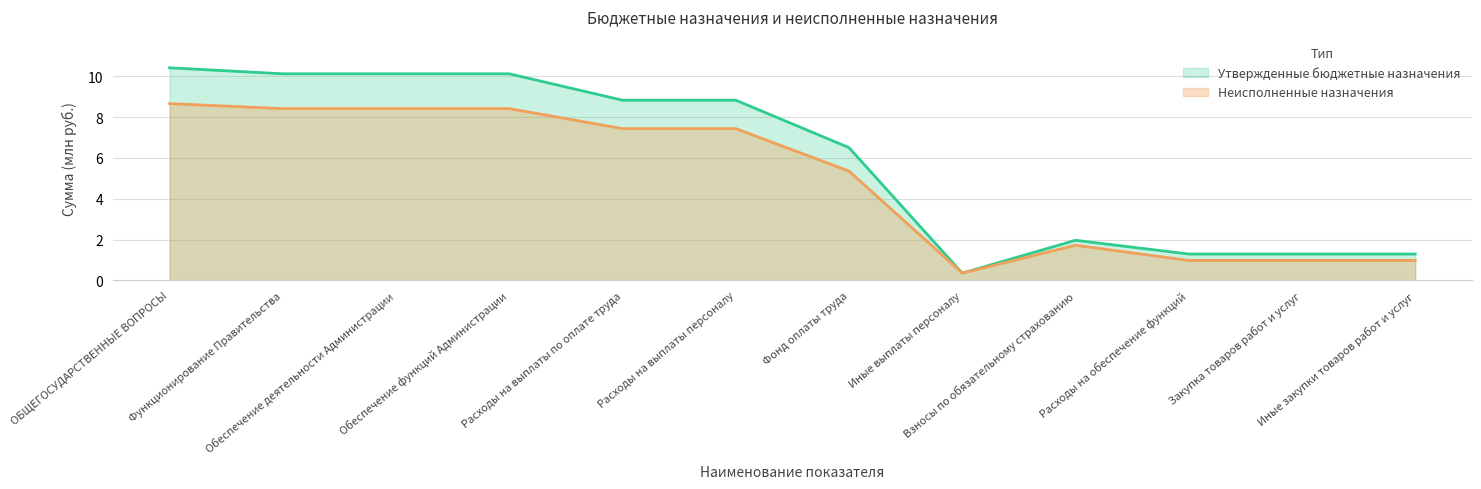

Which series has the largest total across all categories?

Утвержденные бюджетные назначения